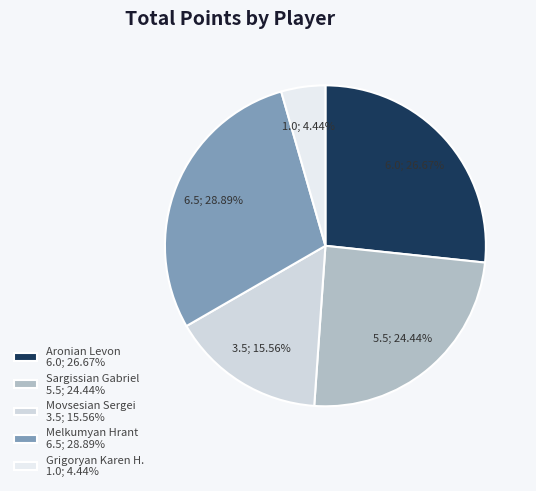

Is it true that Sargissian Gabriel is 12% of the pie?

False